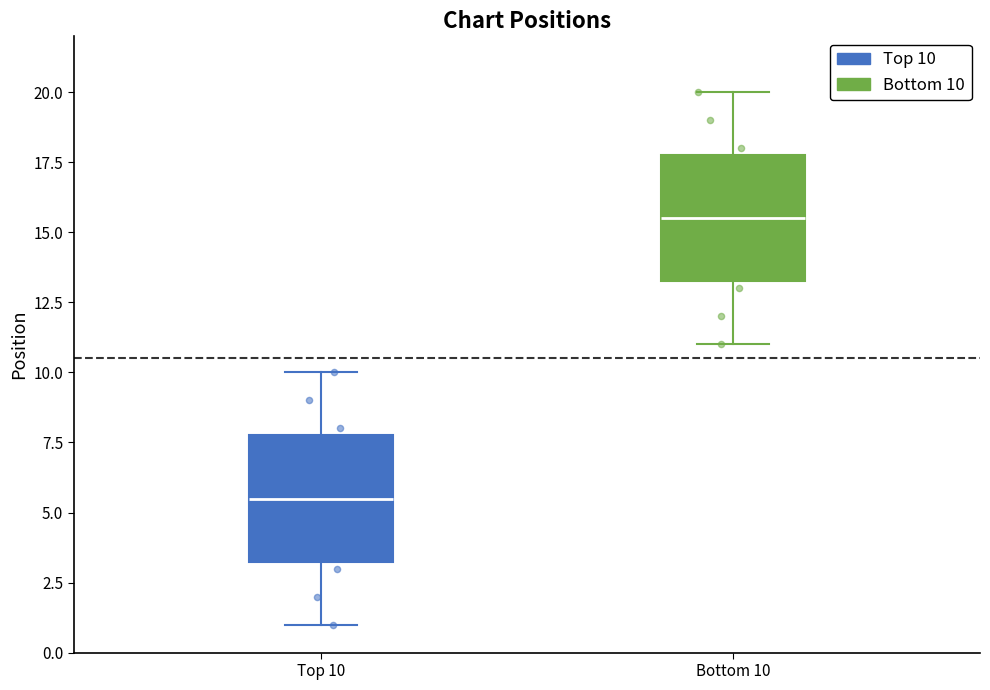

Which box has the highest median line?

Bottom 10